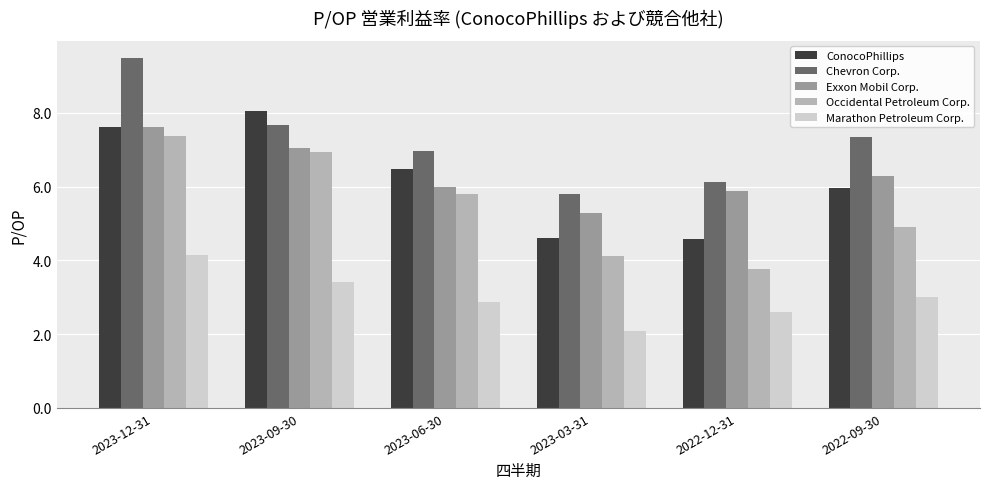

Which series changed the most between 2023-09-30 and 2023-03-31?

ConocoPhillips